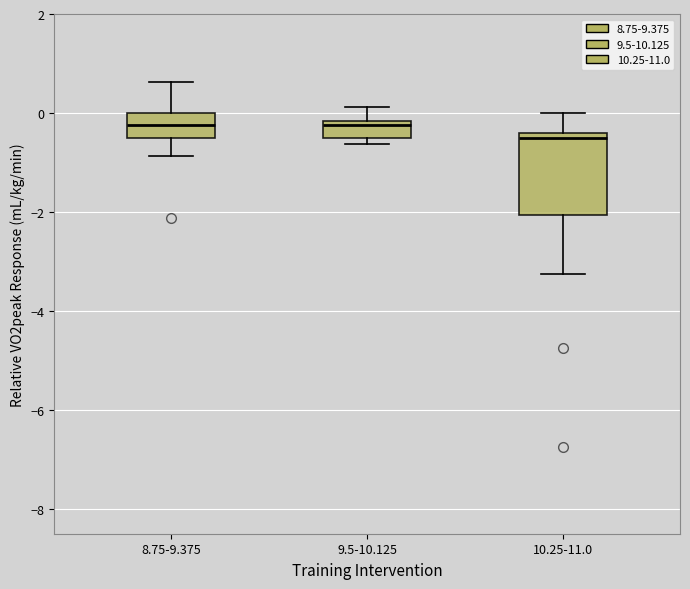

Reading left to right, transcribe this box plot: for each box, give where its median line is, the range the box spans, and where its two whiskers end, as read against the y-axis. The values are not printed on the chart, so give them approximately, as read against the axis.

8.75-9.375: median -0.2, box -0.4 to 0.0, whiskers -0.8 to 0.6
9.5-10.125: median -0.2 (just below the box's upper edge), box -0.4 to -0.2, whiskers -0.6 to 0.2
10.25-11.0: median -0.4 (just below the box's upper edge), box -2.0 to -0.4, whiskers -3.2 to 0.0